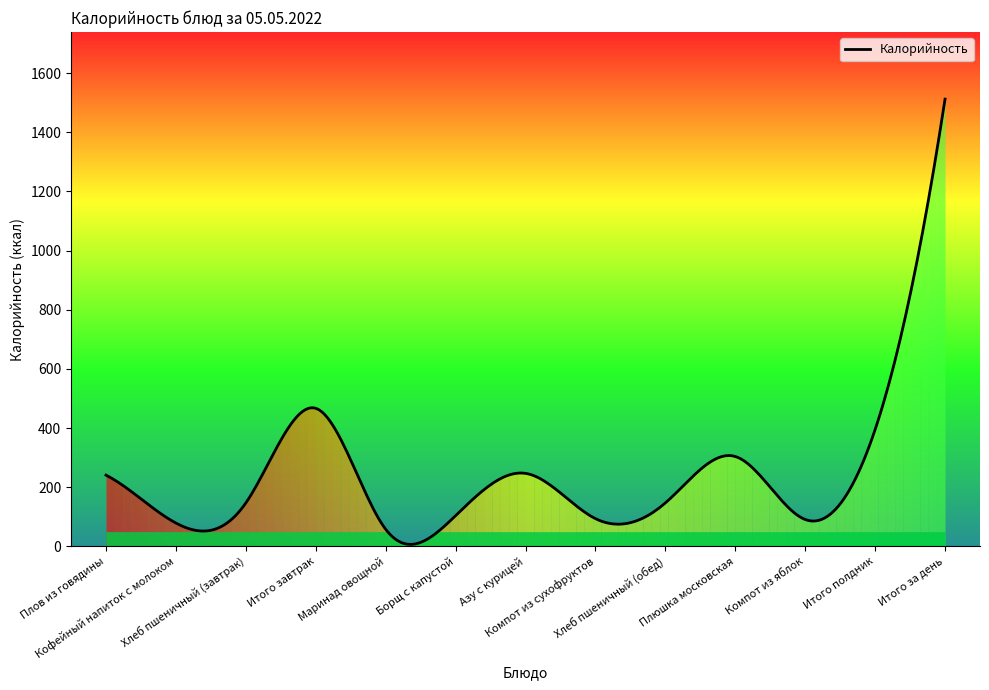

What is the greatest value displayed?

1512.0